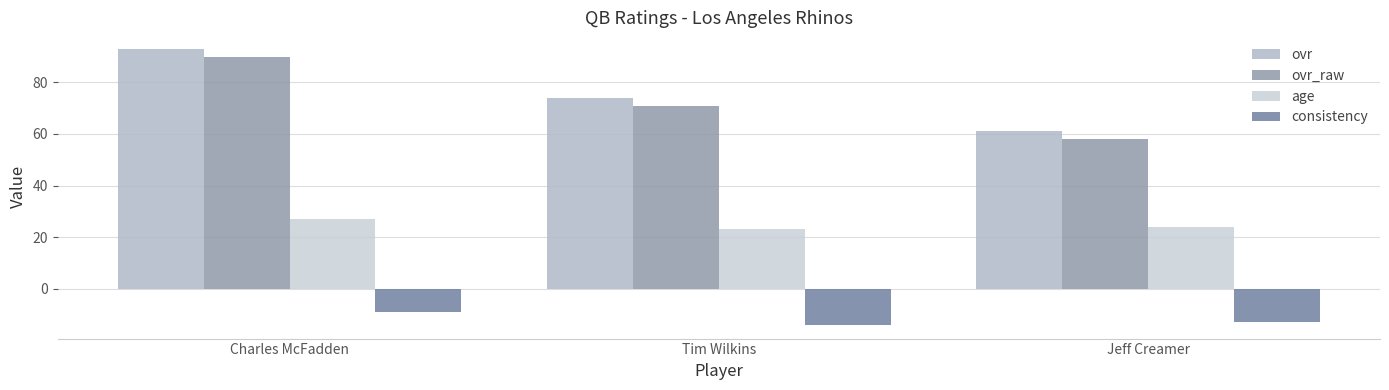

What are all the series names shown in the legend?

ovr, ovr_raw, age, consistency